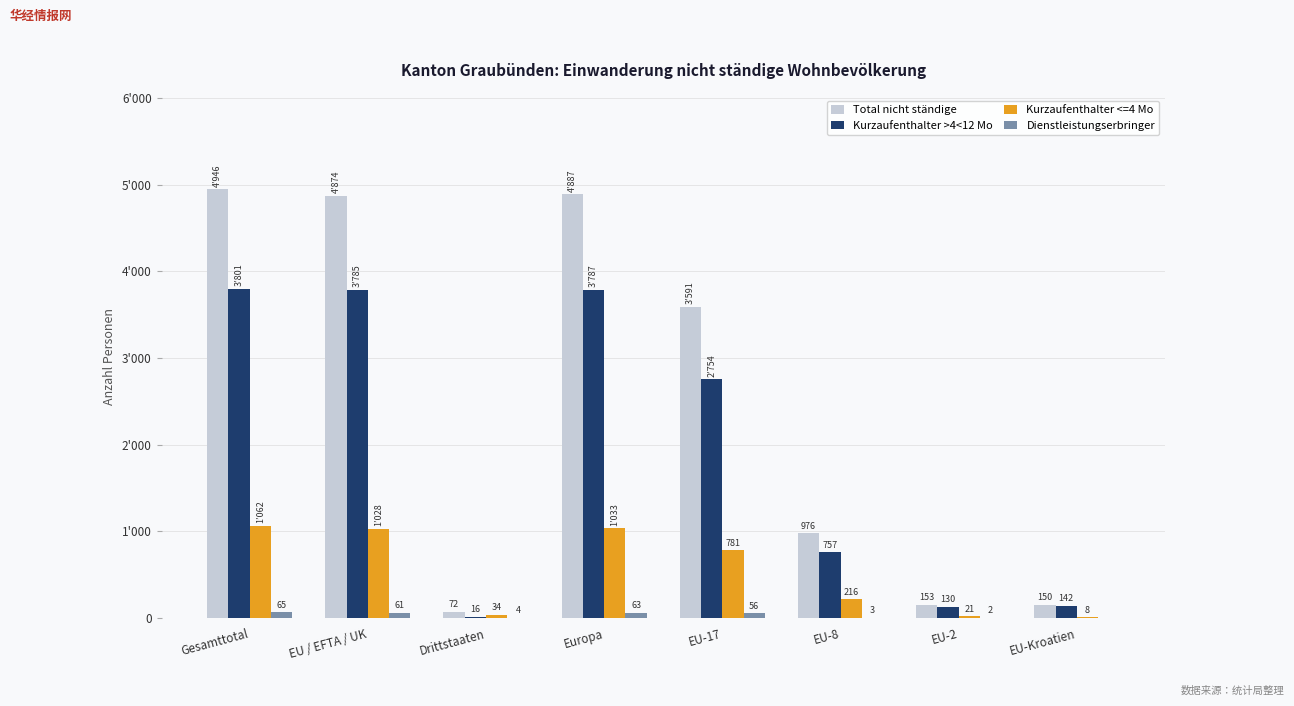

Which series has the widest spread of values?

Total nicht ständige